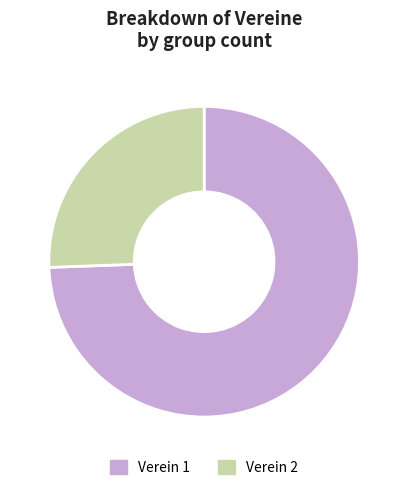

Is there a majority slice in this chart?

Yes